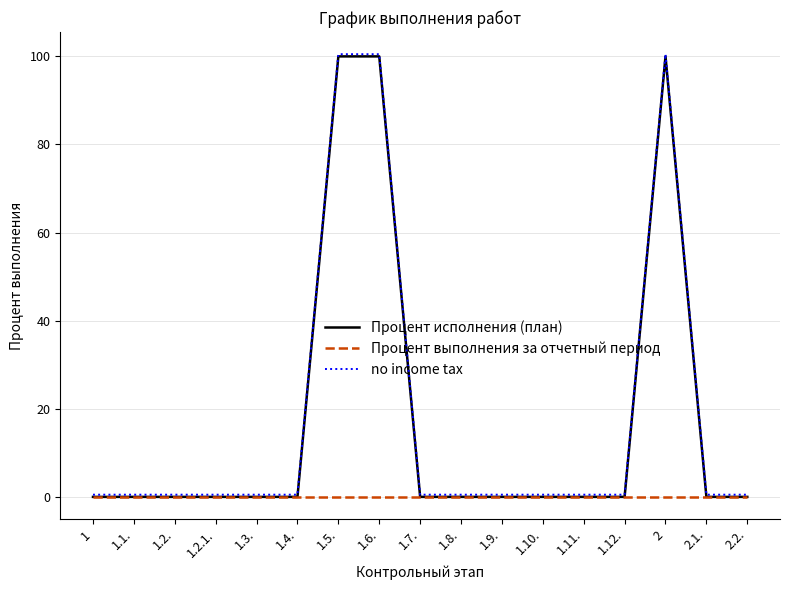

What is the total value across all series at 2?

200.5